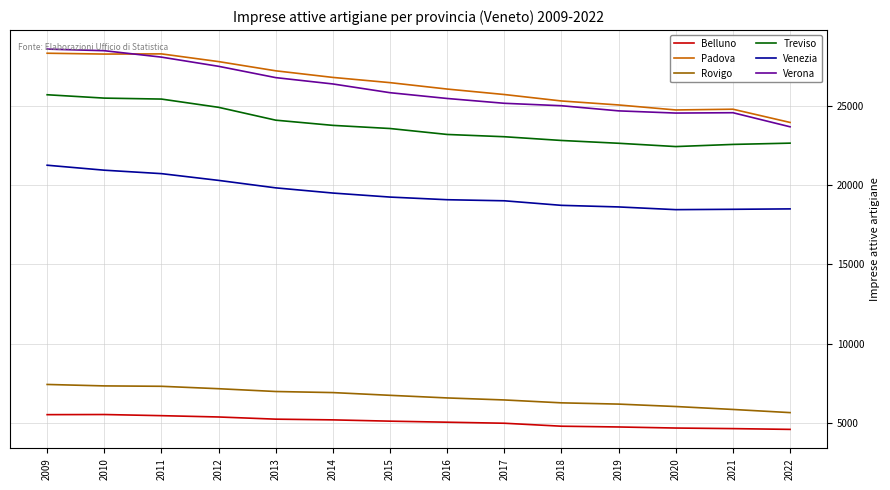

What is the total value across all series at 2011?

115254